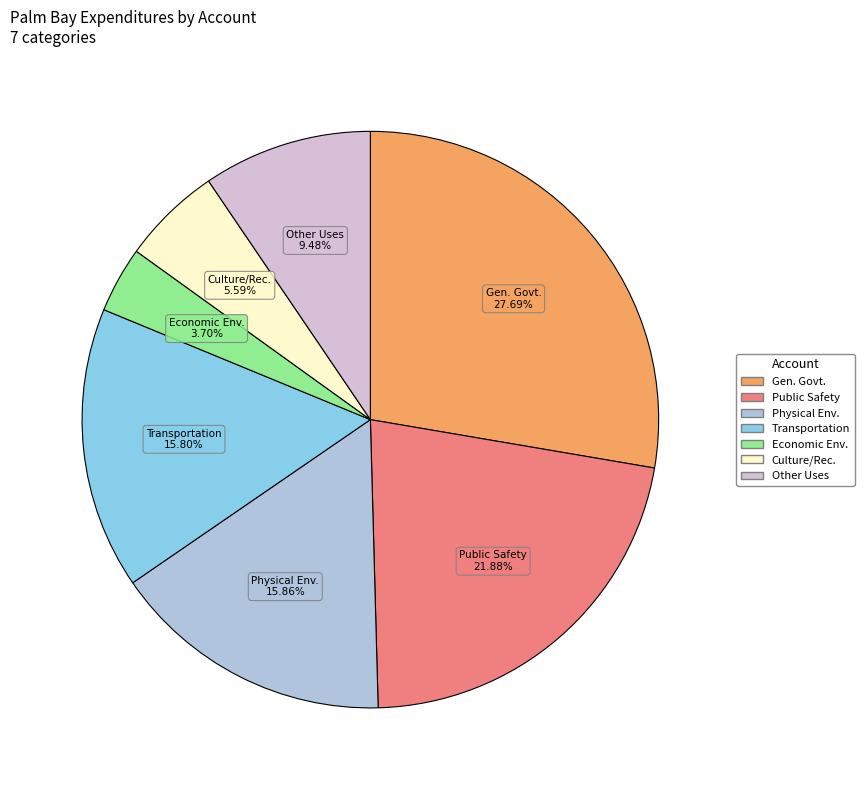

Does any single category account for the majority?

No